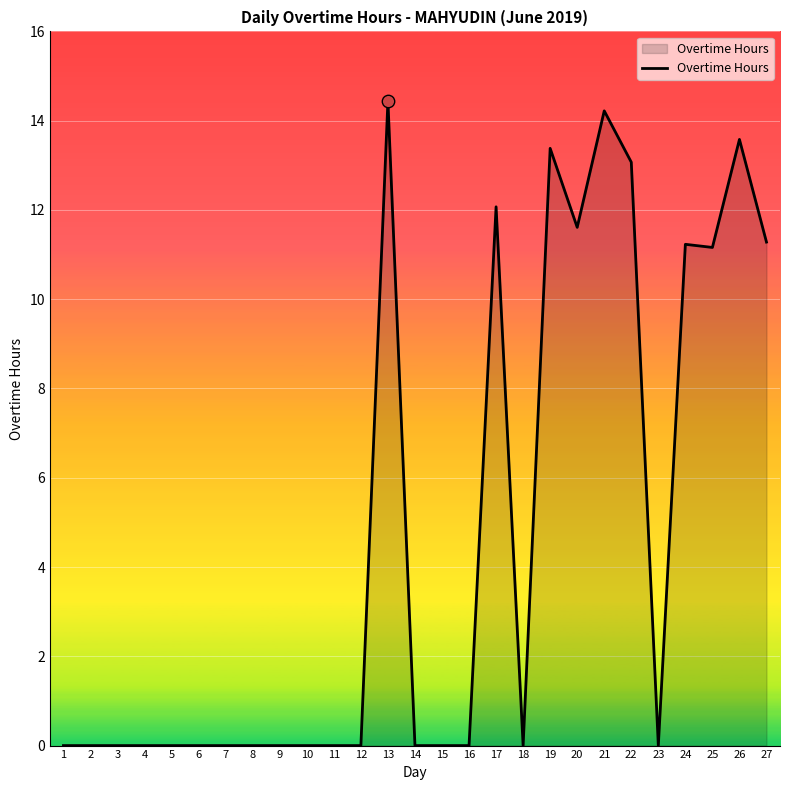

What is the change in value from 1 to 25?

+11.2